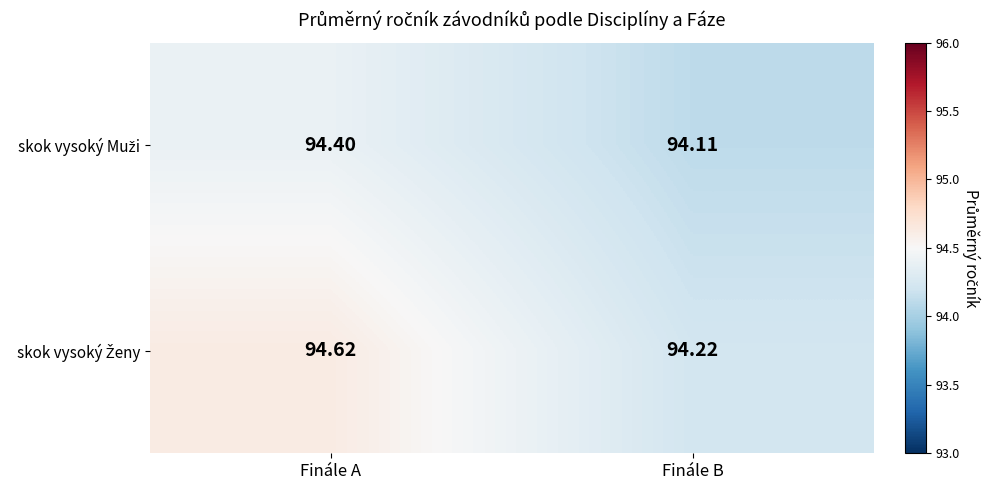

Which label corresponds to the largest value in the chart?

Finále A